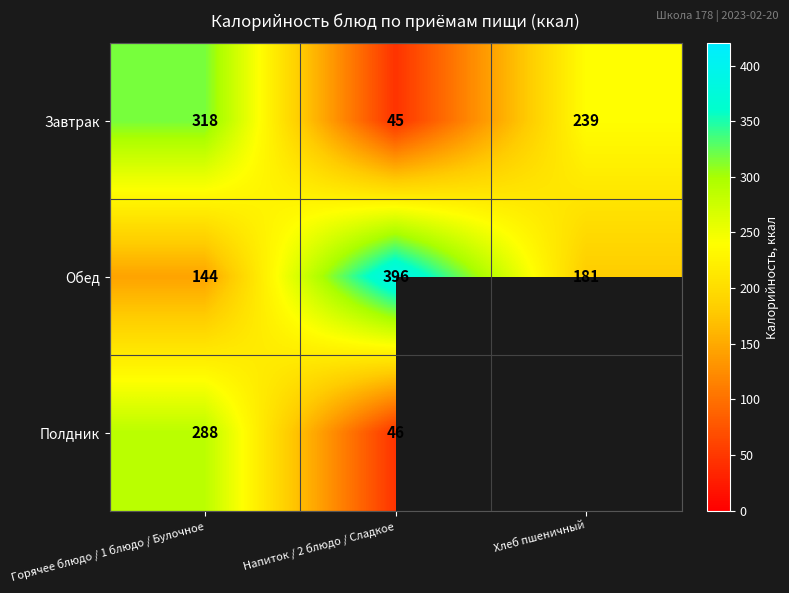

The value of Обед at Напиток / 2 блюдо / Сладкое is 173. True or false?

False